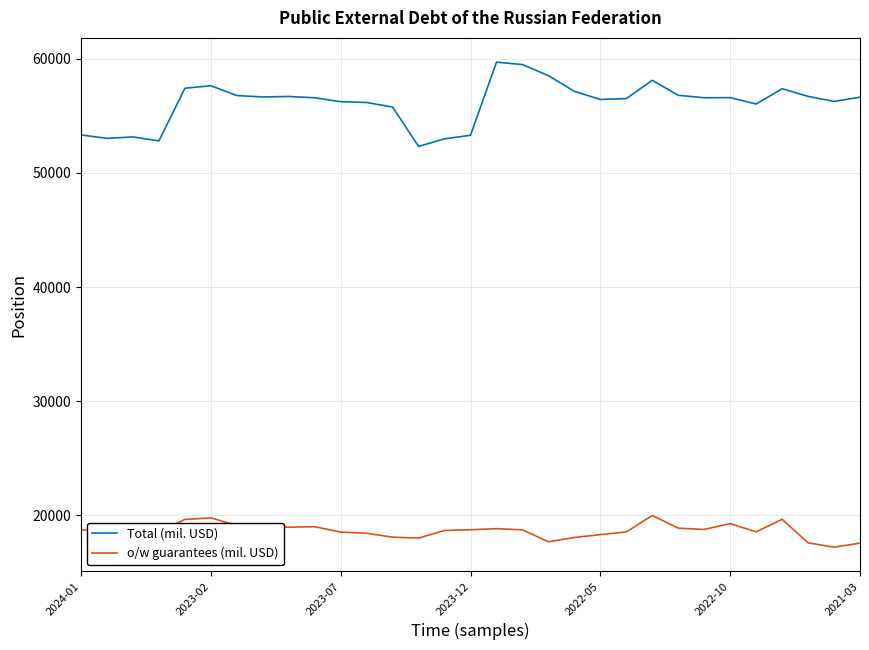

Rank the series by their average value, from lowest to highest.

o/w guarantees (mil. USD), Total (mil. USD)